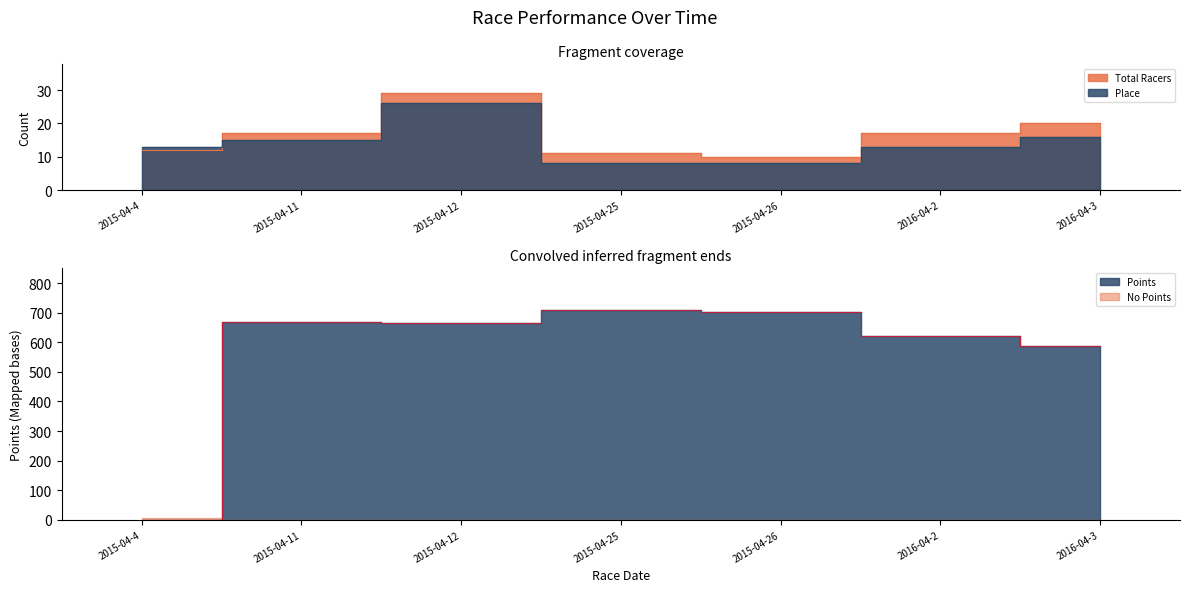

Rank the categories by Place value from lowest to highest.

2015-04-25, 2015-04-26, 2015-04-4, 2016-04-2, 2015-04-11, 2016-04-3, 2015-04-12